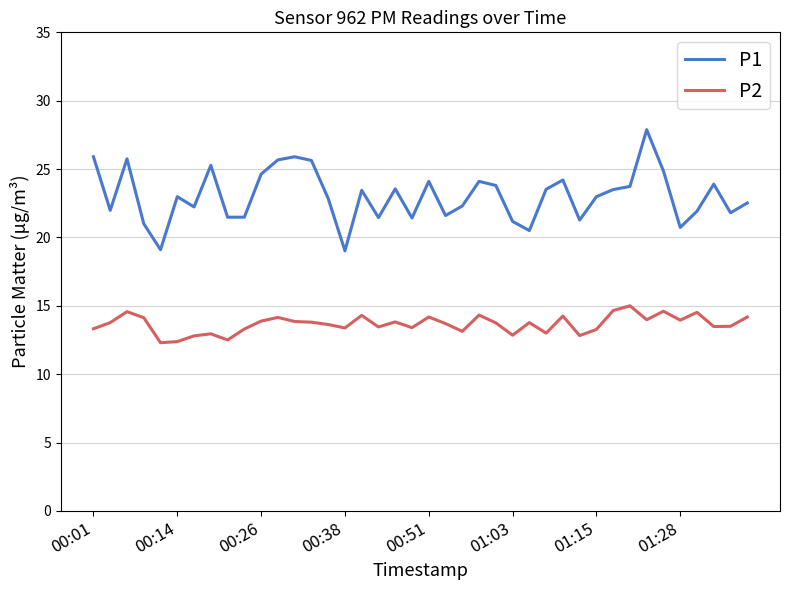

Rank the series by their average value, from highest to lowest.

P1, P2